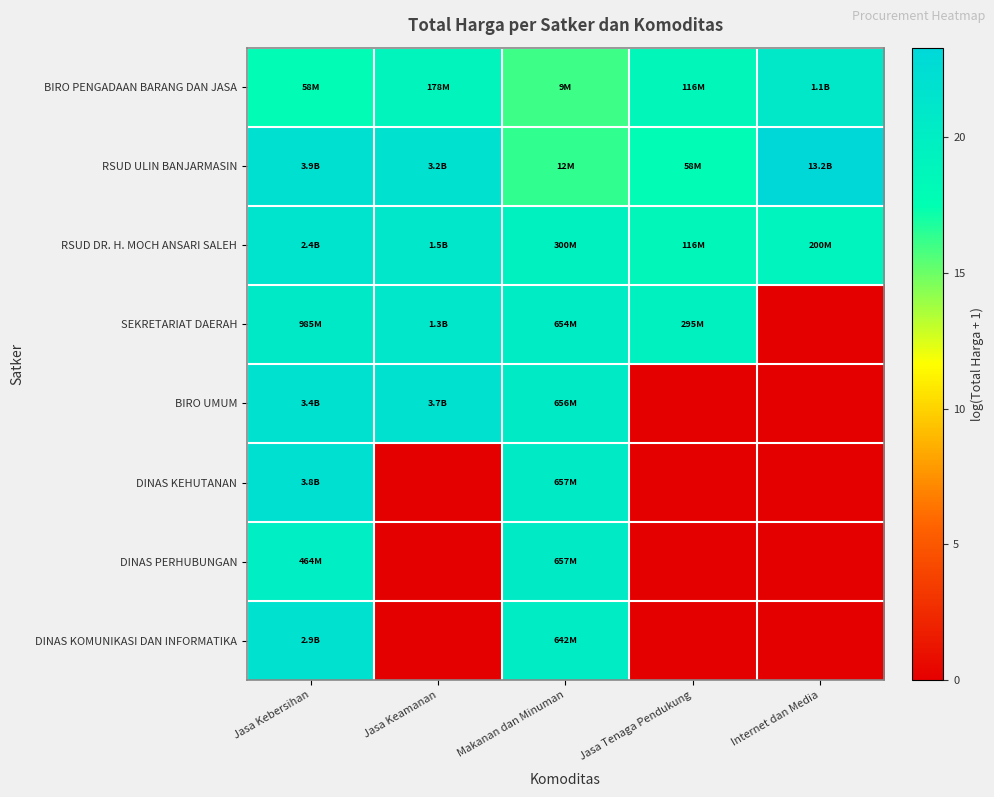

At which category does the chart reach its peak across all series?

Internet dan Media